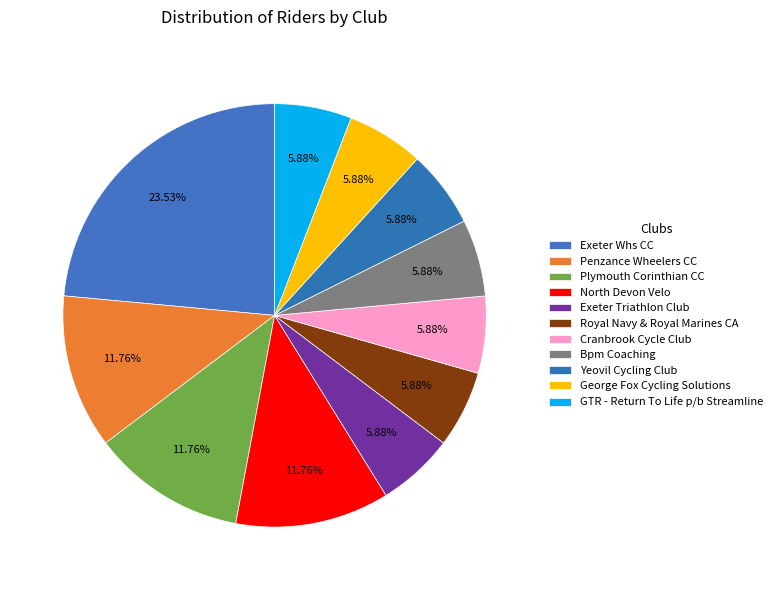

How many slices are in this pie chart?

11